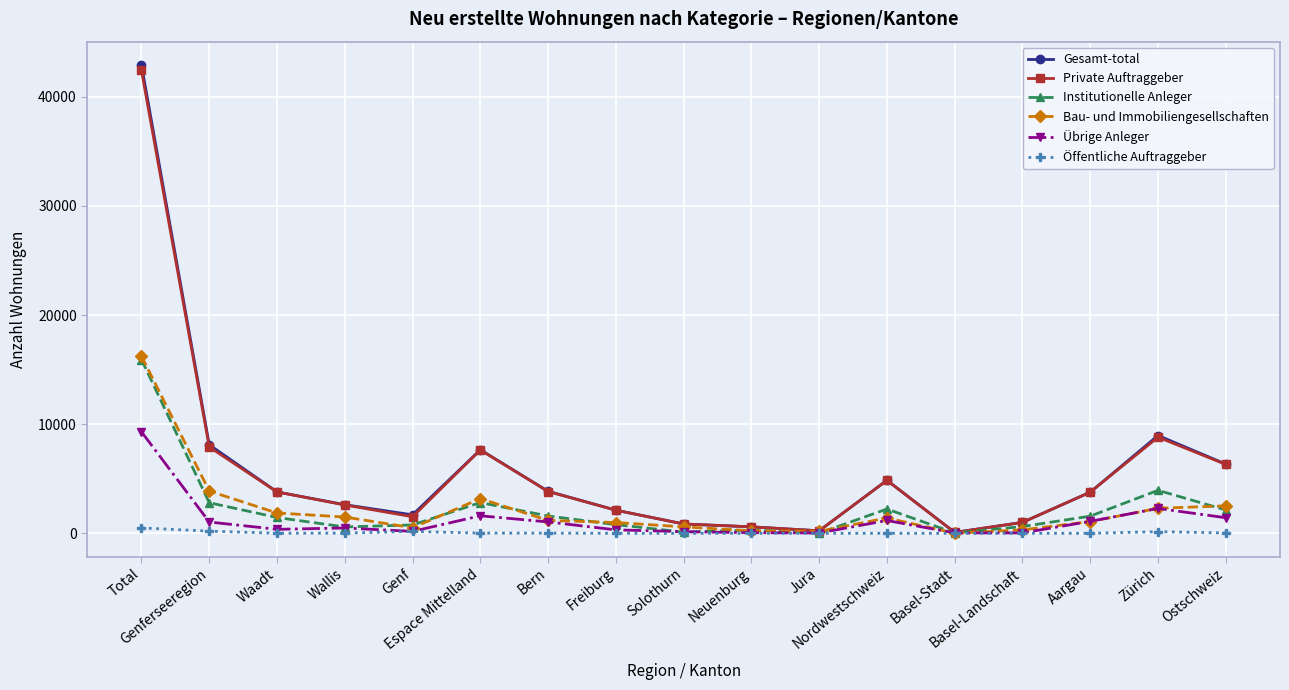

What is the sum of the Institutionelle Anleger values at Bern and Genf?

2358